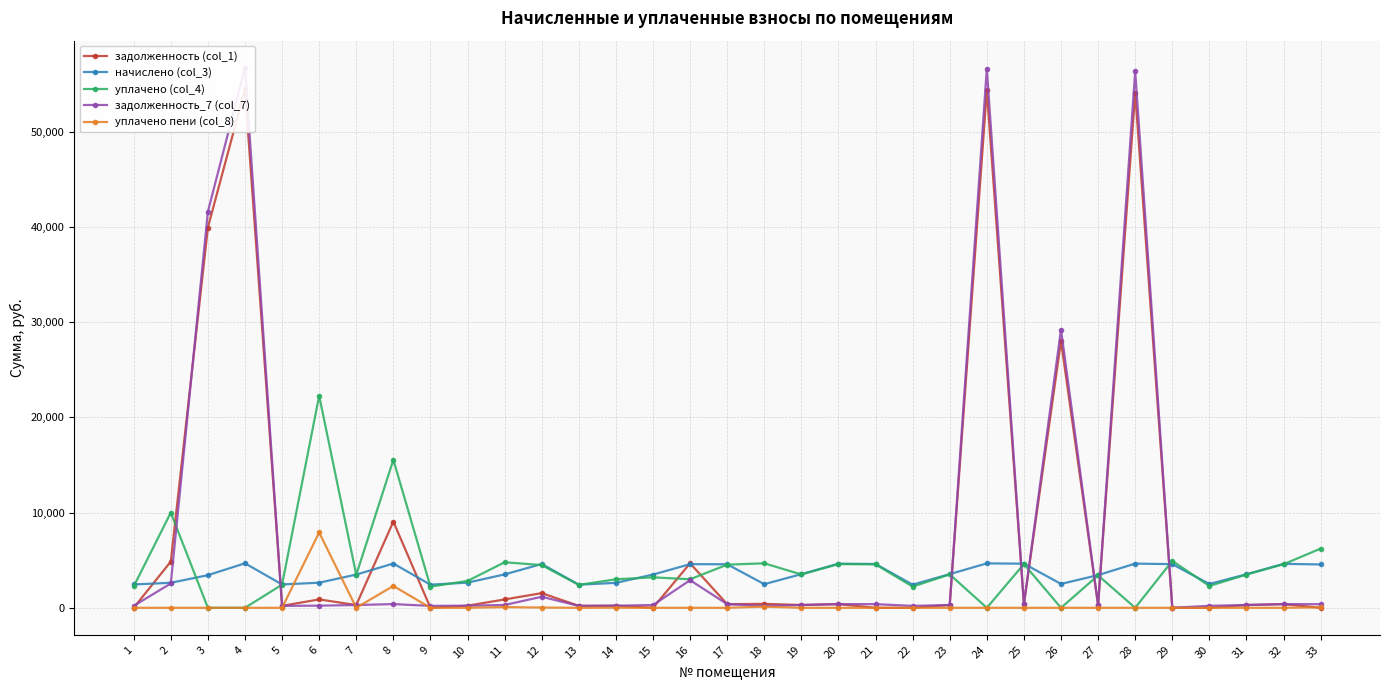

Rank the series by their maximum value, from highest to lowest.

задолженность_7 (col_7), задолженность (col_1), уплачено (col_4), уплачено пени (col_8), начислено (col_3)